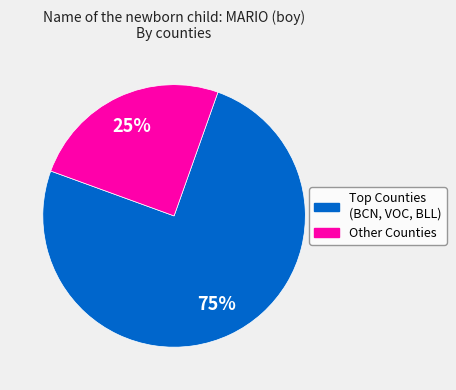

Does any single category account for the majority?

Yes